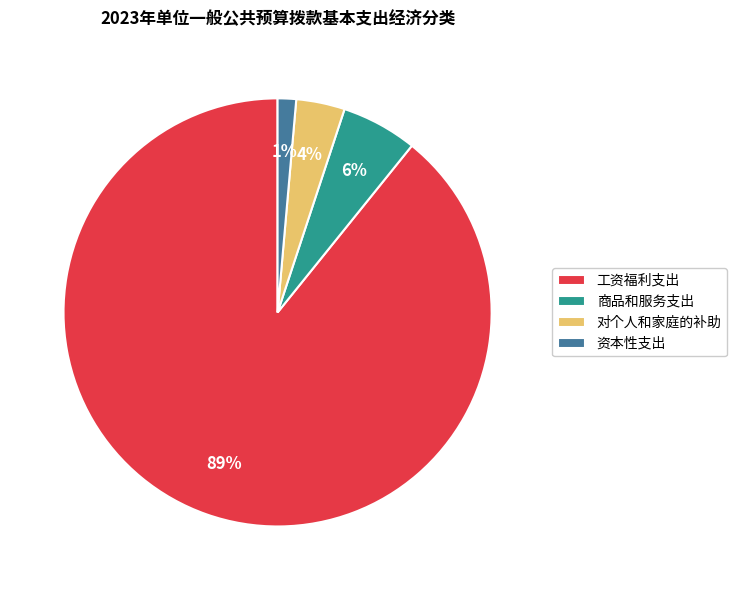

To the nearest percent, what is the difference between the largest and smallest slice percentages?

88%